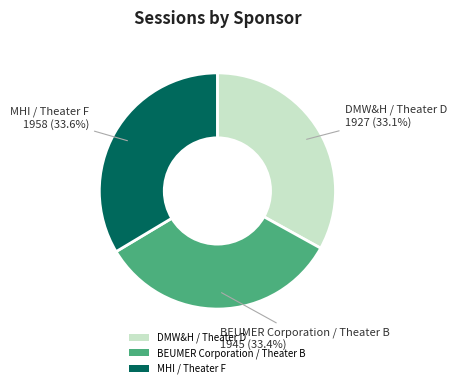

What percentage is the BEUMER Corporation / Theater B slice, to the nearest percent?

33%